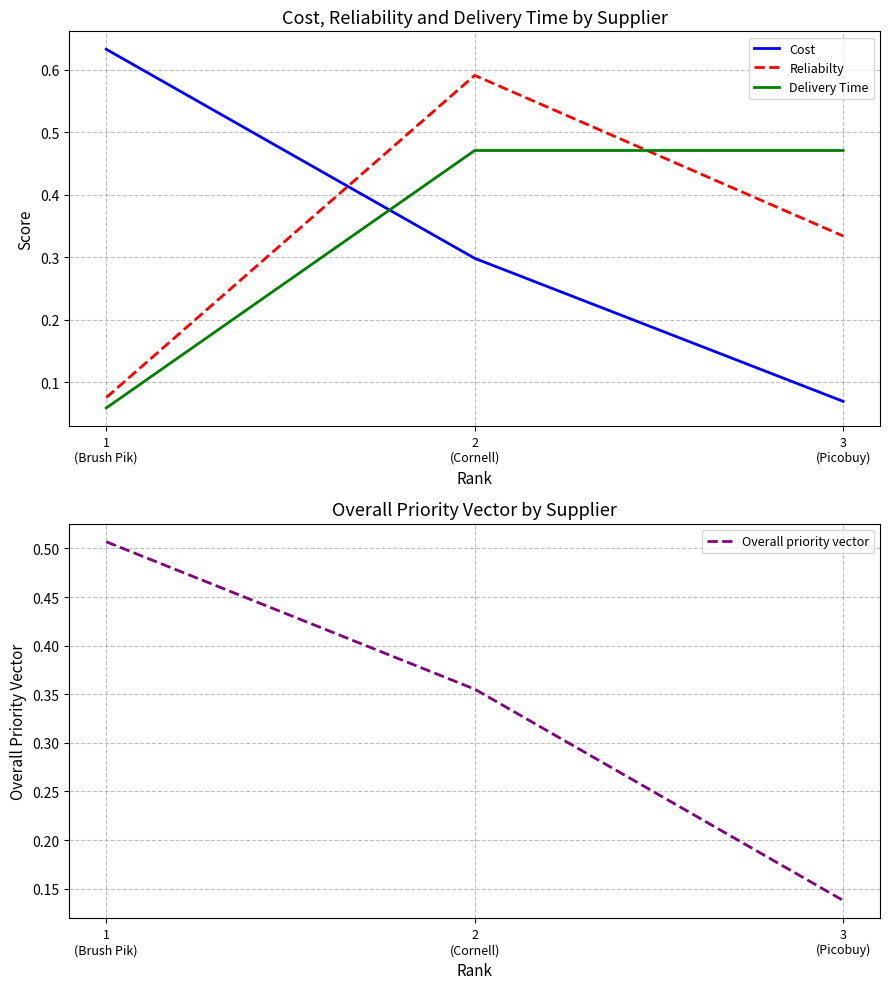

What is the total value across all series at 1
(Brush Pik)?

1.3